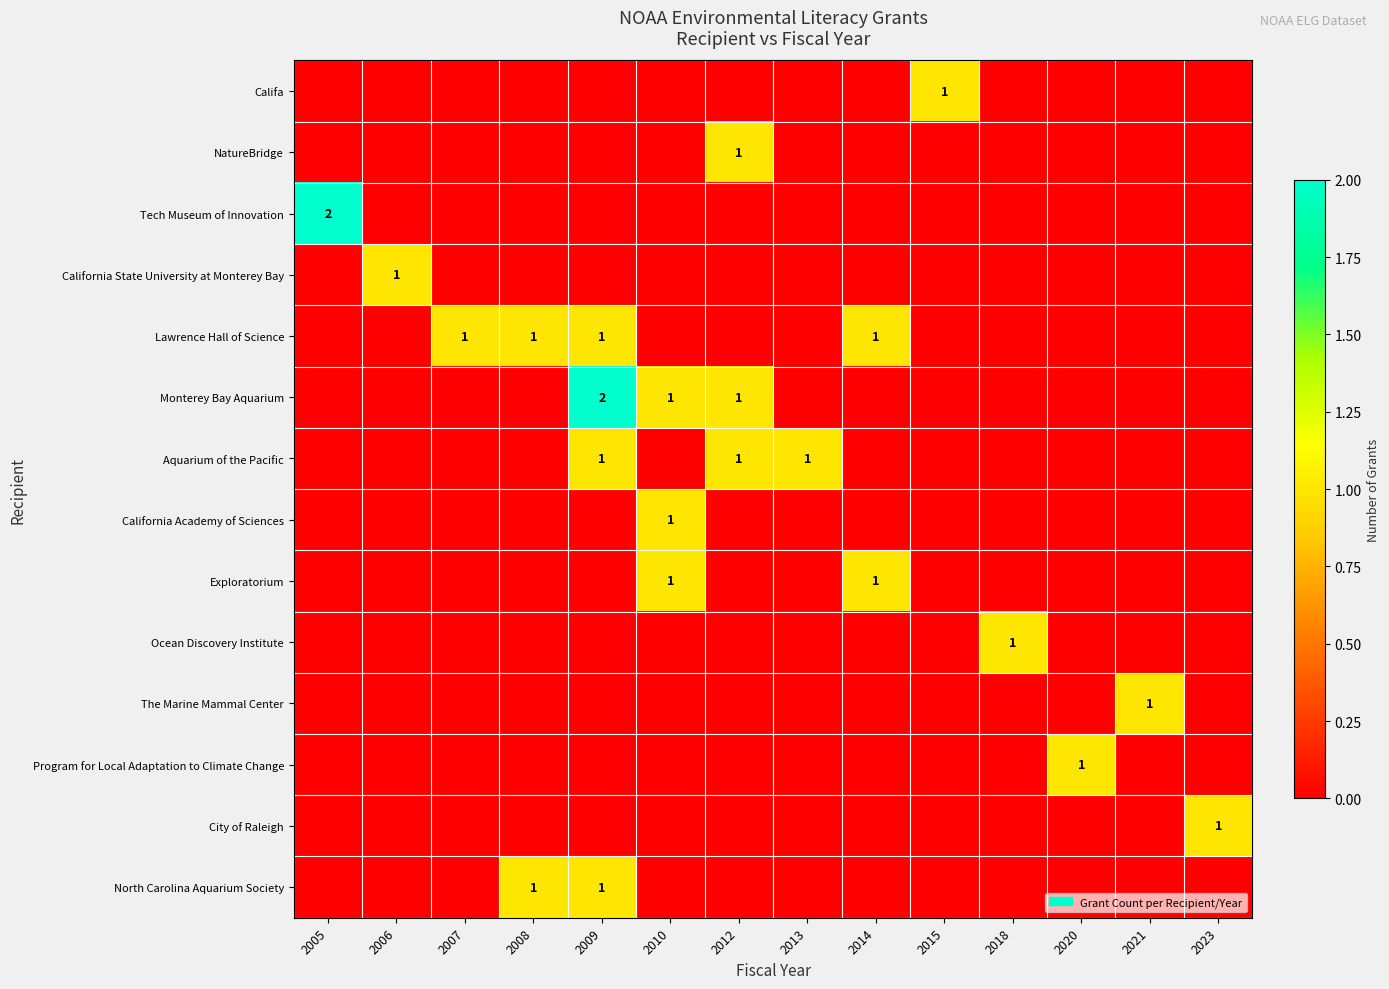

What is the sum of all Exploratorium values?

2